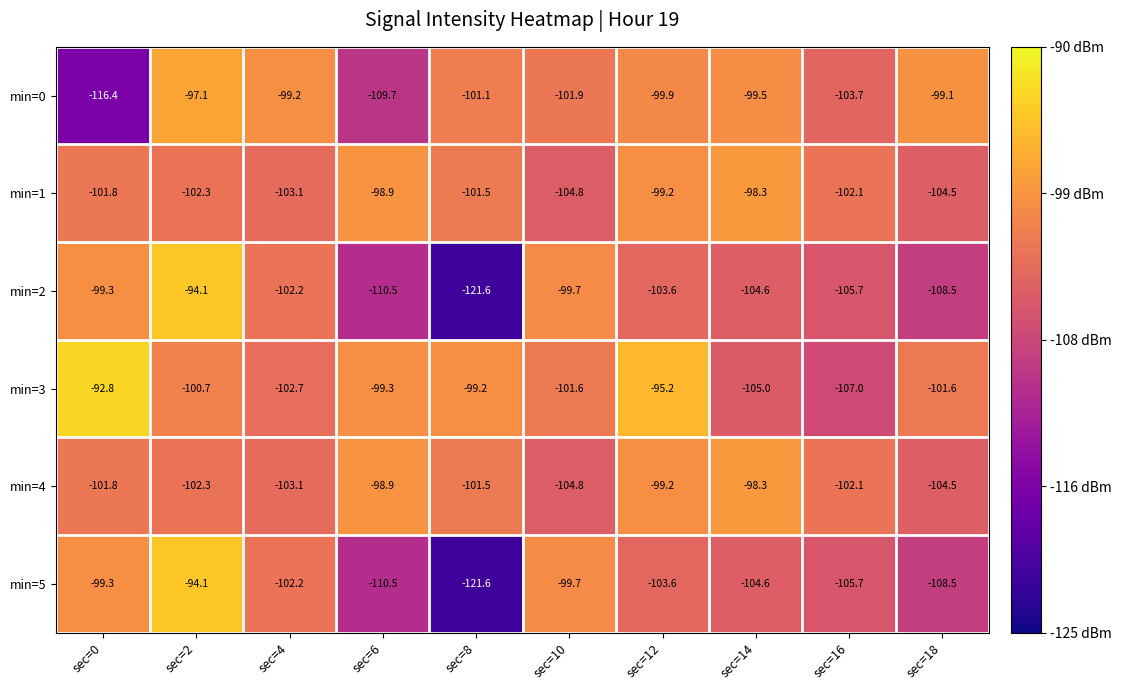

What is the maximum value shown in the chart?

-92.8